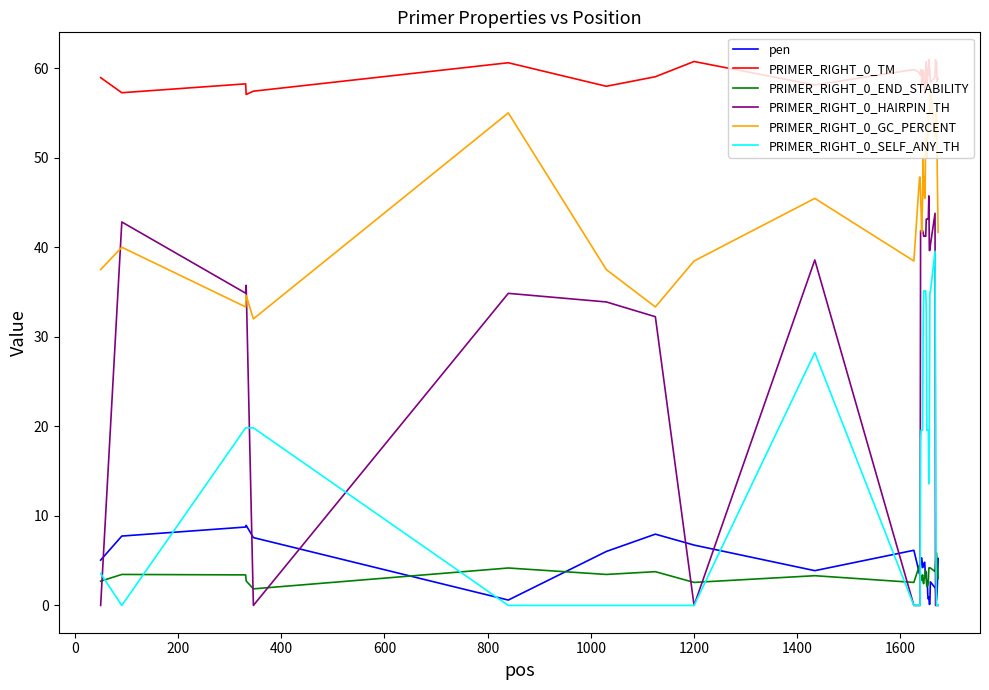

Which series has the widest spread of values?

PRIMER_RIGHT_0_HAIRPIN_TH